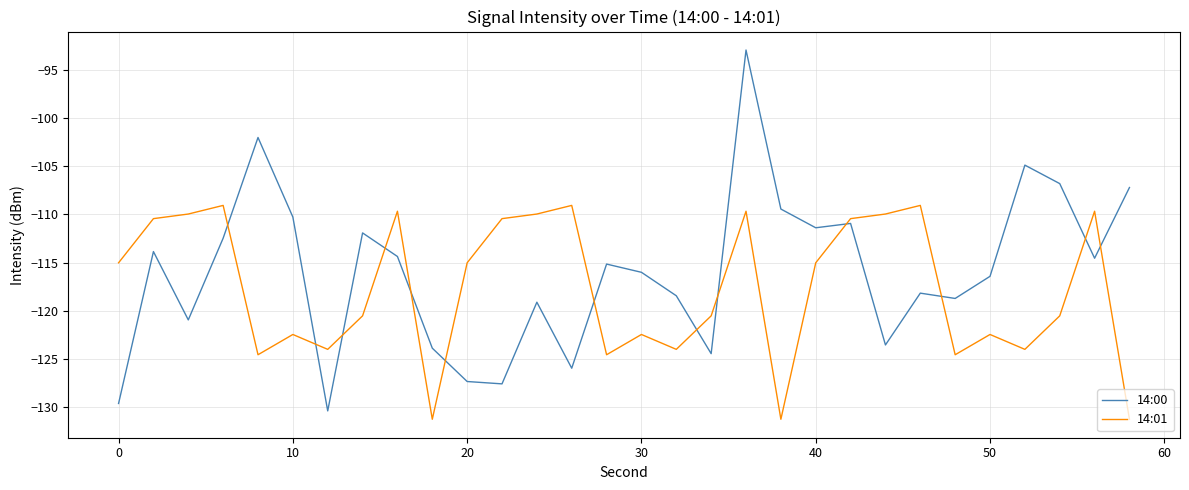

Is this an area chart (filled region under the line)?

No